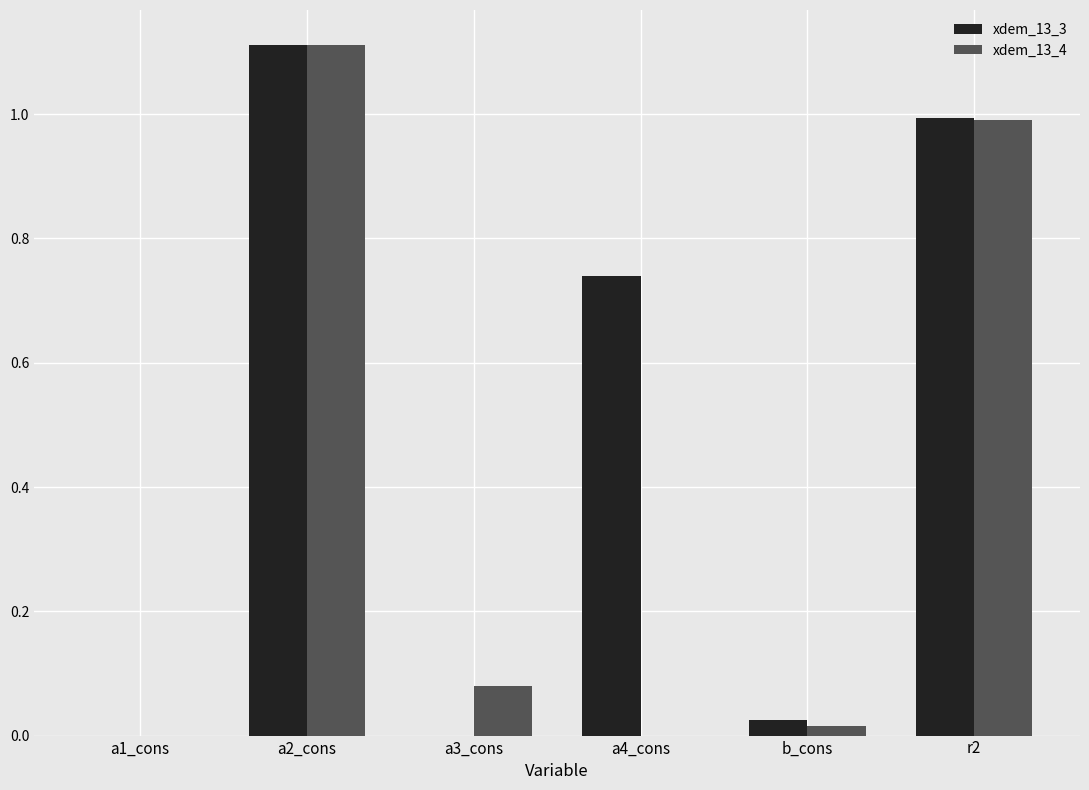

The xdem_13_4 series shows 1.8 at r2. True or false?

False